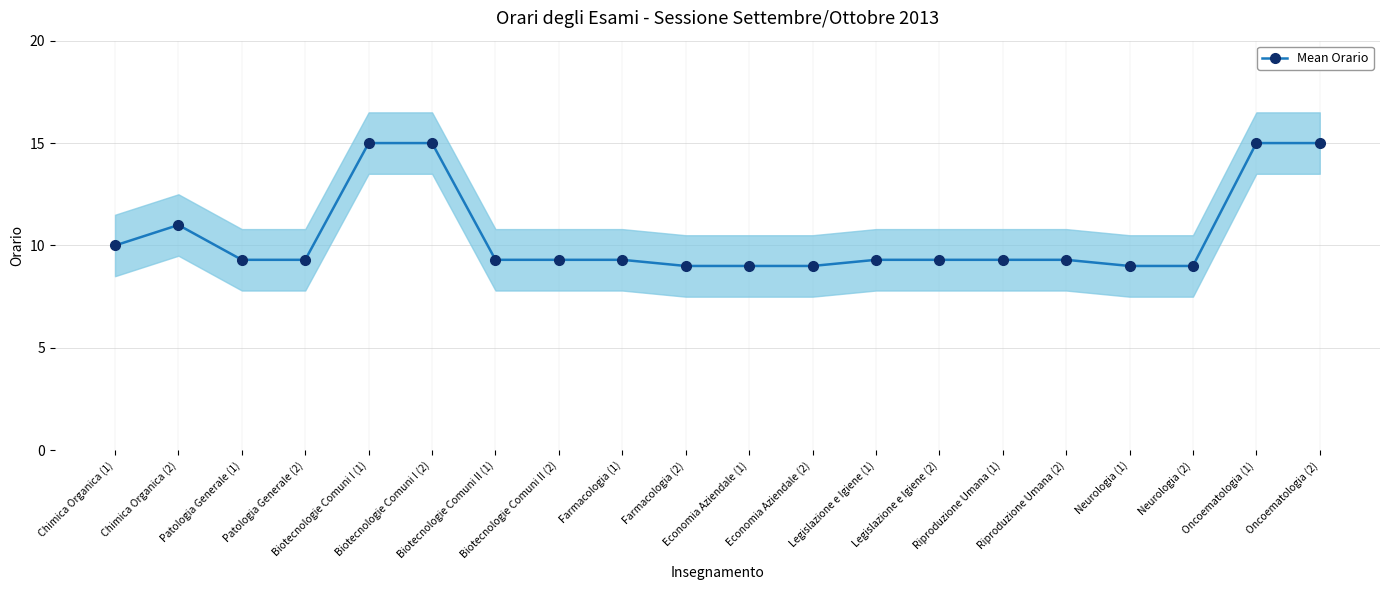

What is the sum of all values?

209.7